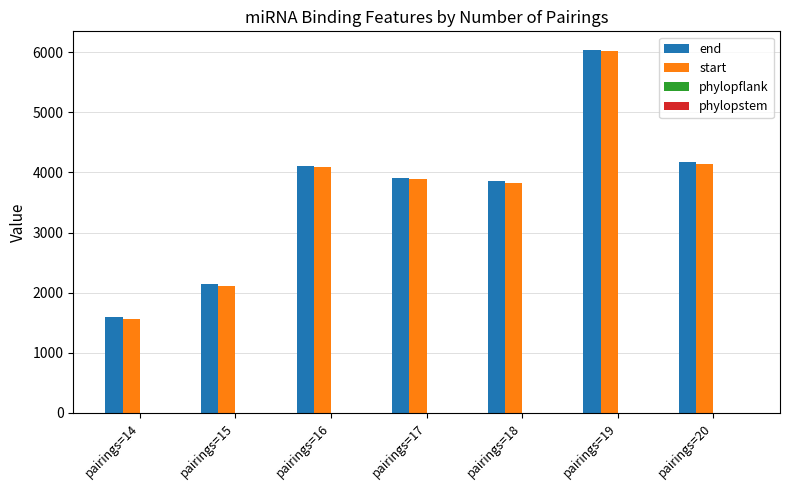

Which series changed the most between pairings=18 and pairings=19?

start